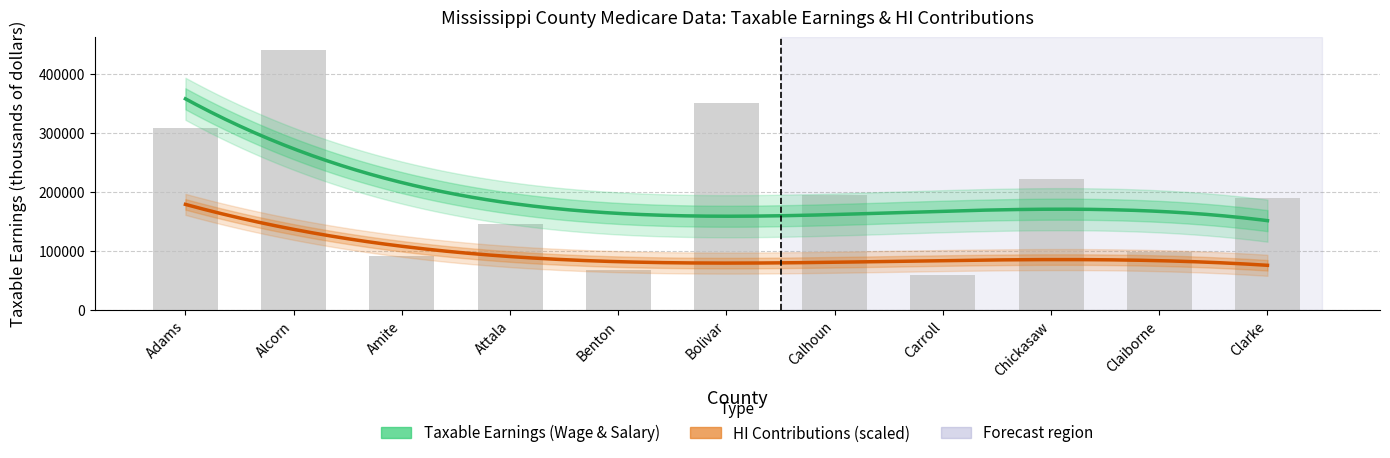

True or false: the data shows 67185 at Benton.

True